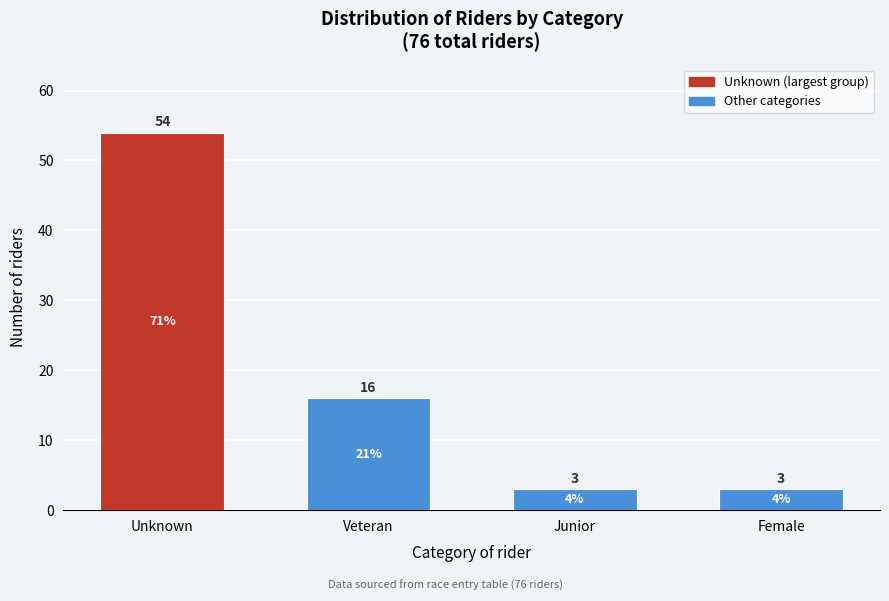

Reading right to left, extract all data points from this chart.

3	3	16	54